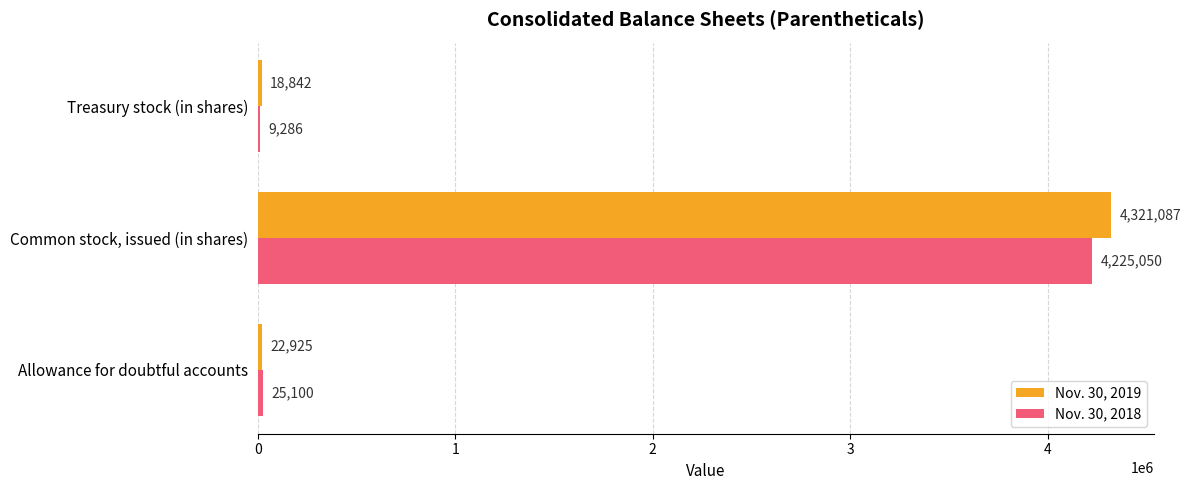

What is the sum of the Nov. 30, 2018 values at Treasury stock (in shares) and Common stock, issued (in shares)?

4234336